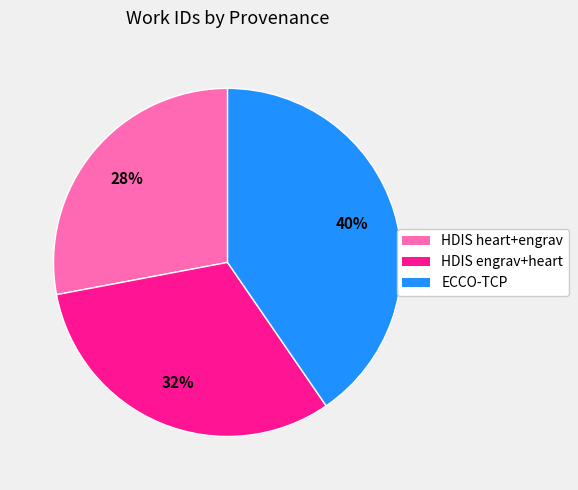

To the nearest percent, what percentage of the pie is ECCO-TCP?

40%